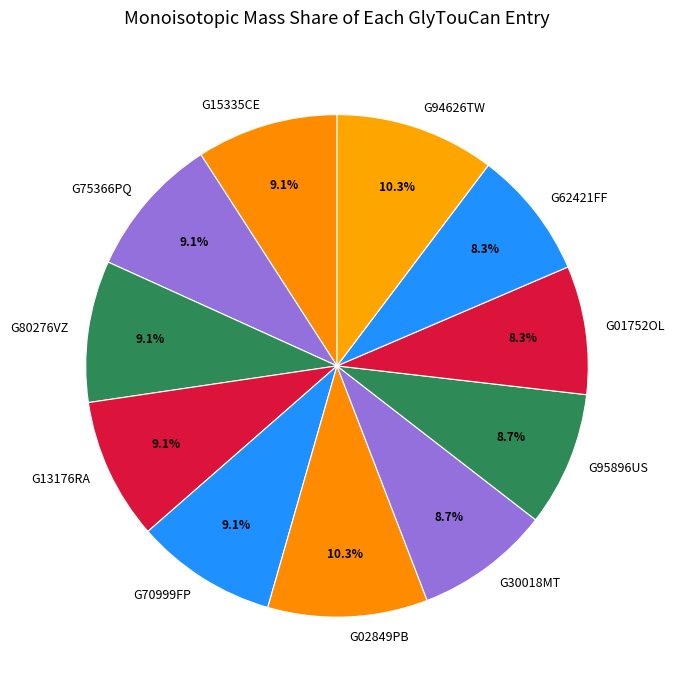

What is the ratio of the value at G01752OL to the value at G13176RA?

0.9